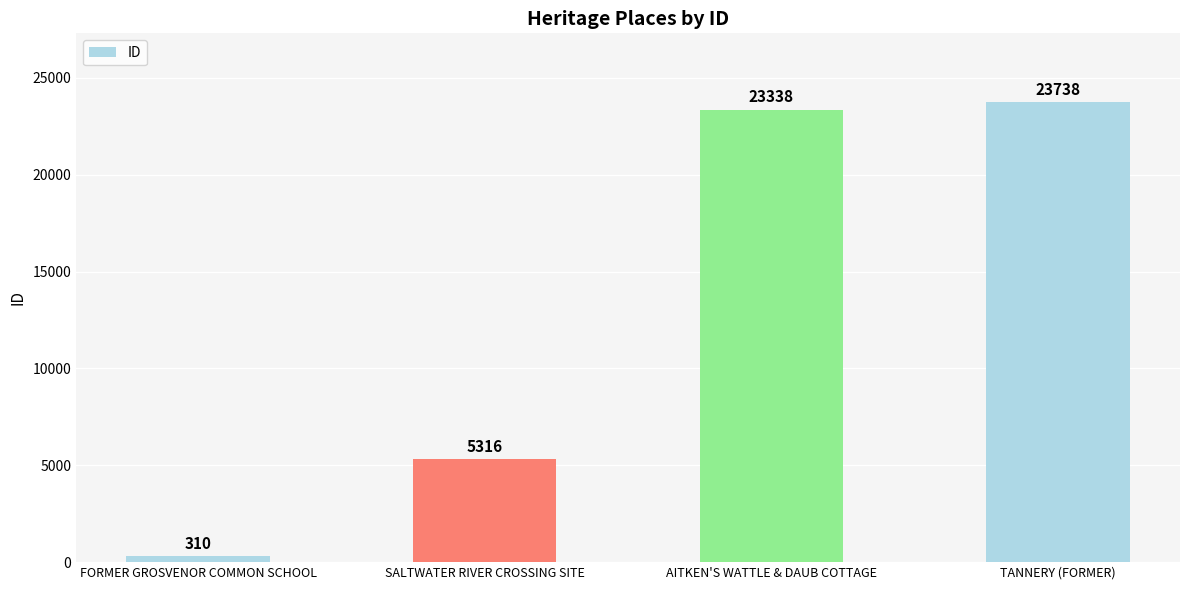

Are the bars grouped side by side (vs. stacked)?

No